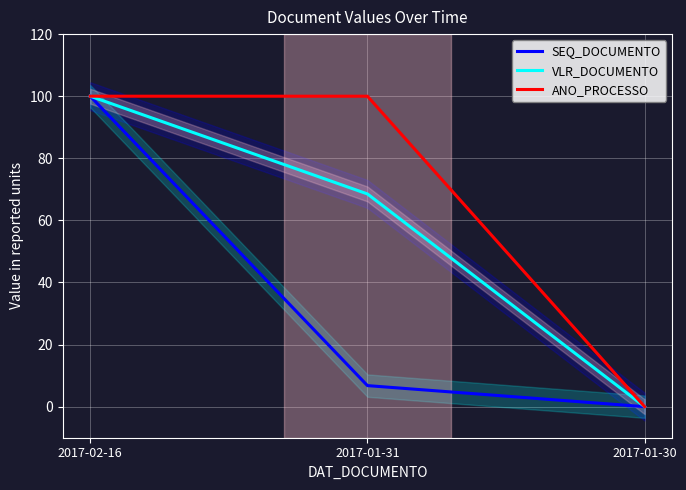

At how many categories does at least one series exceed 54?

2